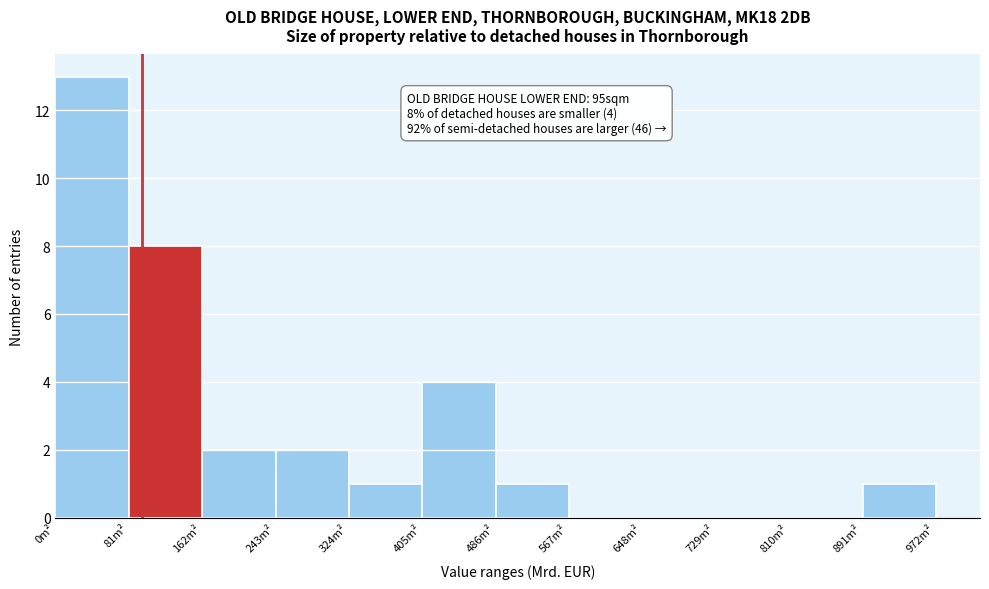

Which range on the x-axis has the tallest bar?

0 to 80